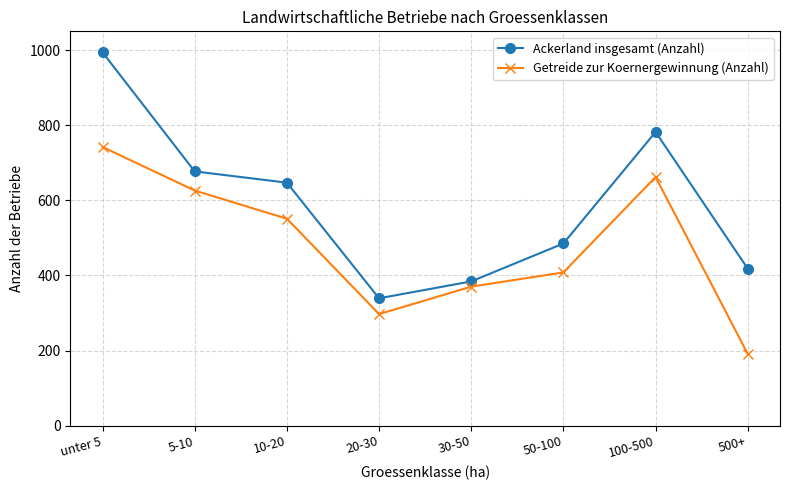

What is the label of the 4th point from the right?

30-50